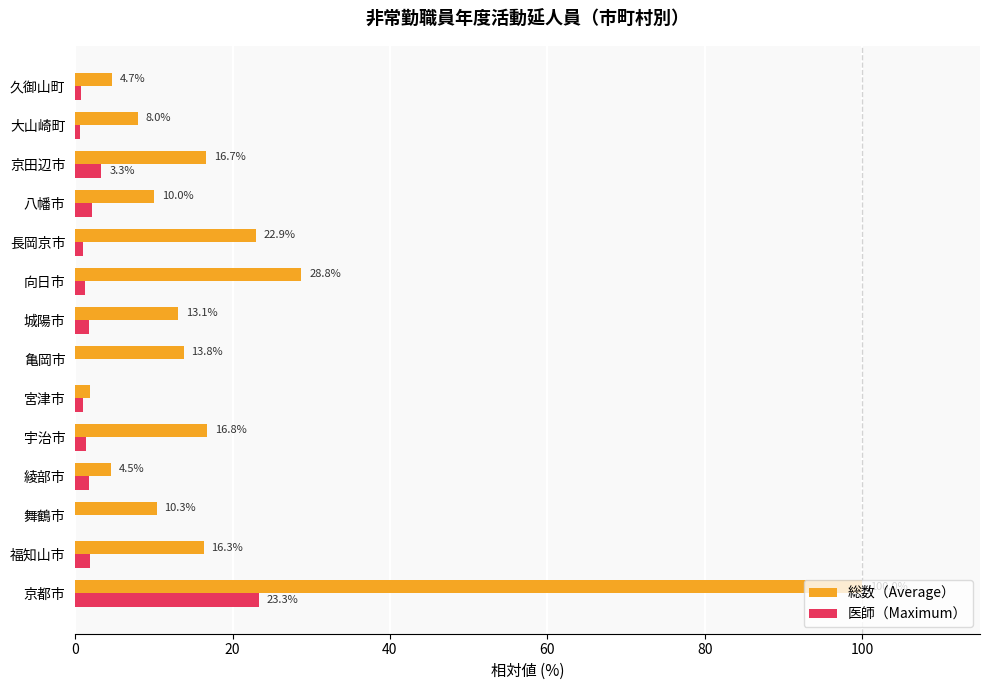

Between 宇治市 and 大山崎町, which series saw the biggest shift?

総数（Average）